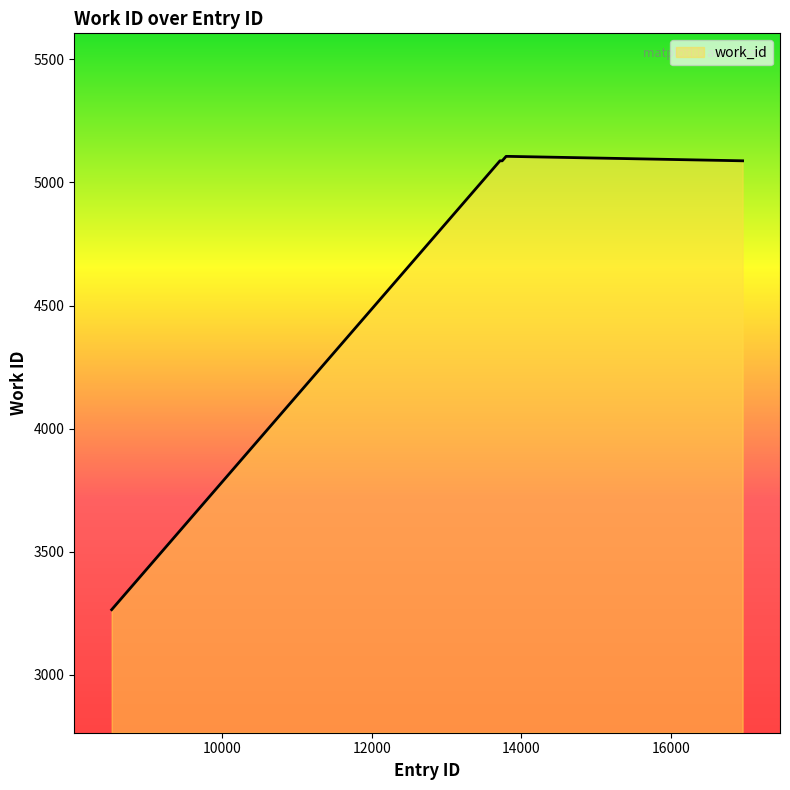

What is the greatest value displayed?

5106